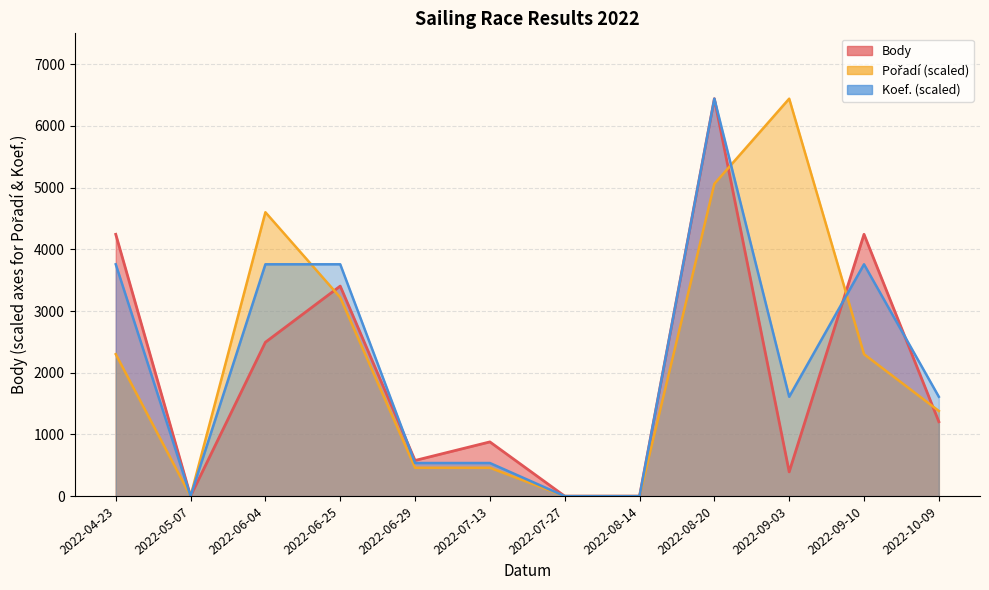

What is the difference between the Koef. values at 2022-09-10 and 2022-09-03?

2147.0